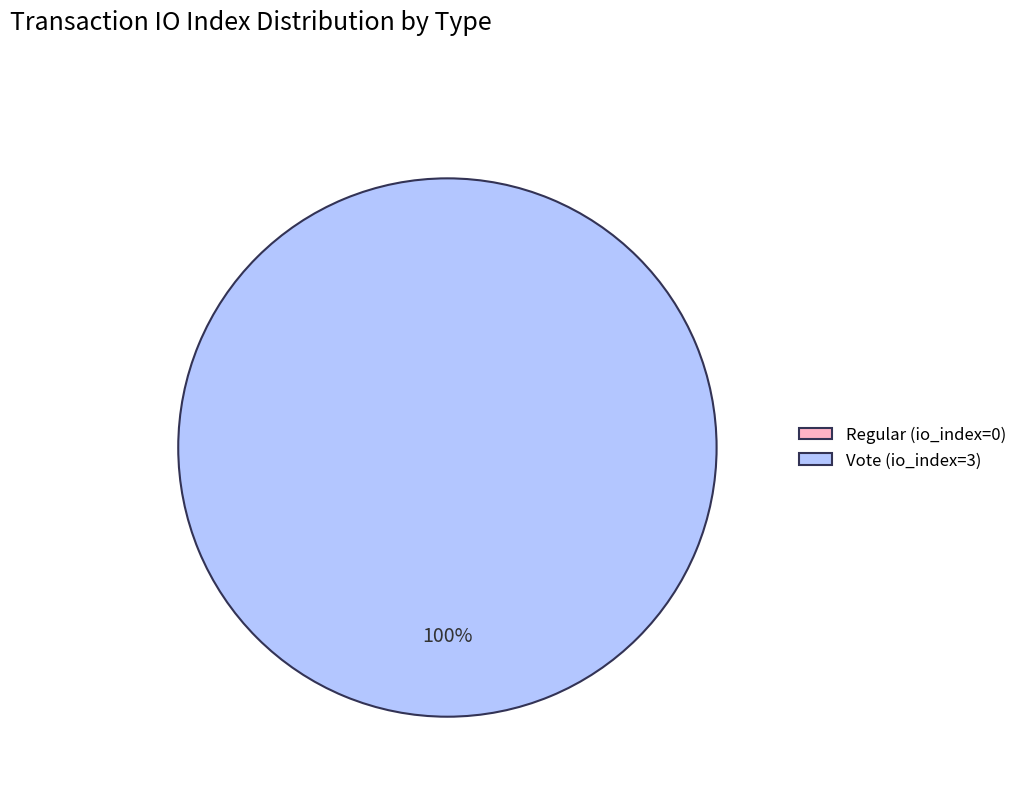

How many segments does this pie chart have?

2